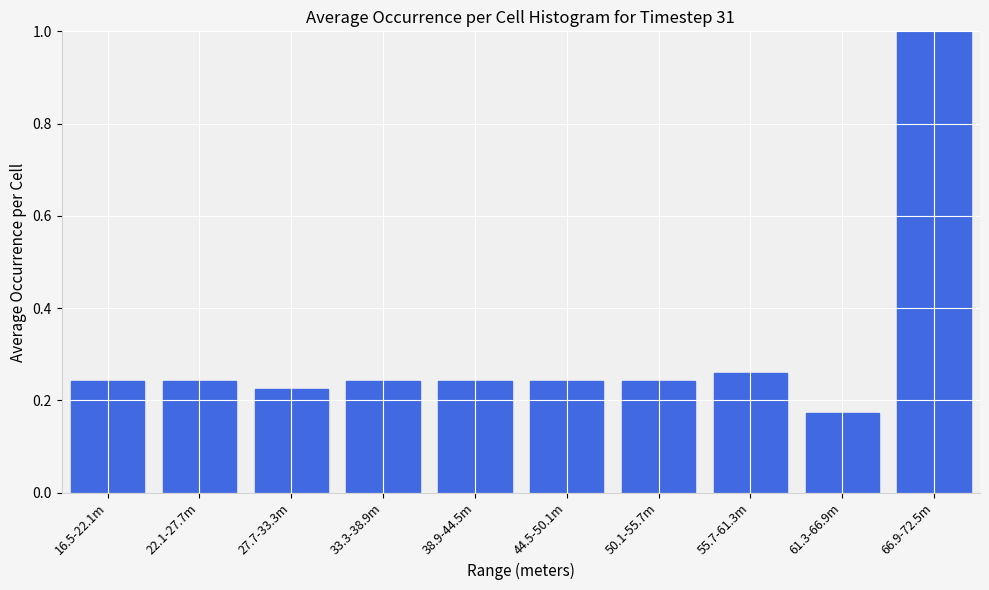

Where is the data nearest to the value 0?

61.3-66.9m